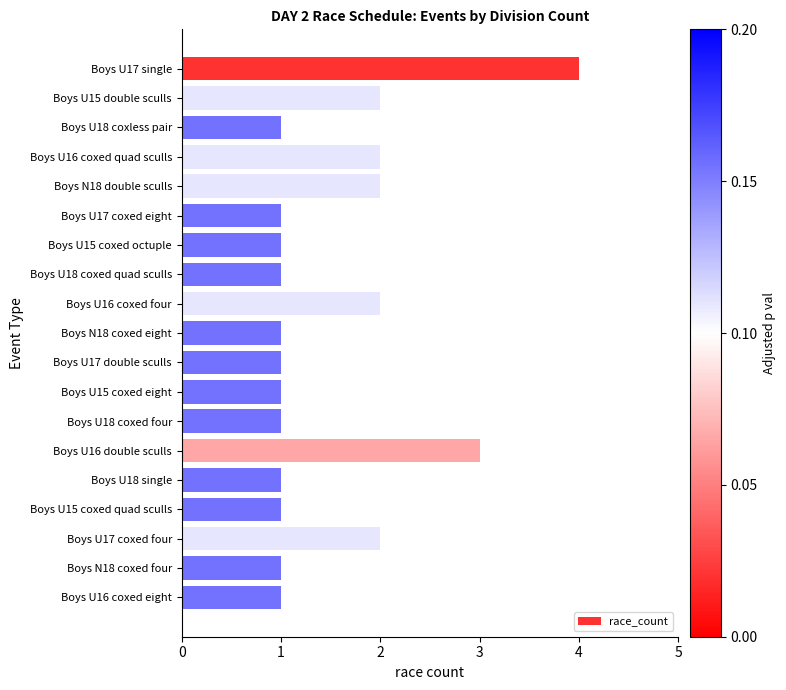

Reading top to bottom, what are all the values shown in this chart?

4	2	1	2	2	1	1	1	2	1	1	1	1	3	1	1	2	1	1